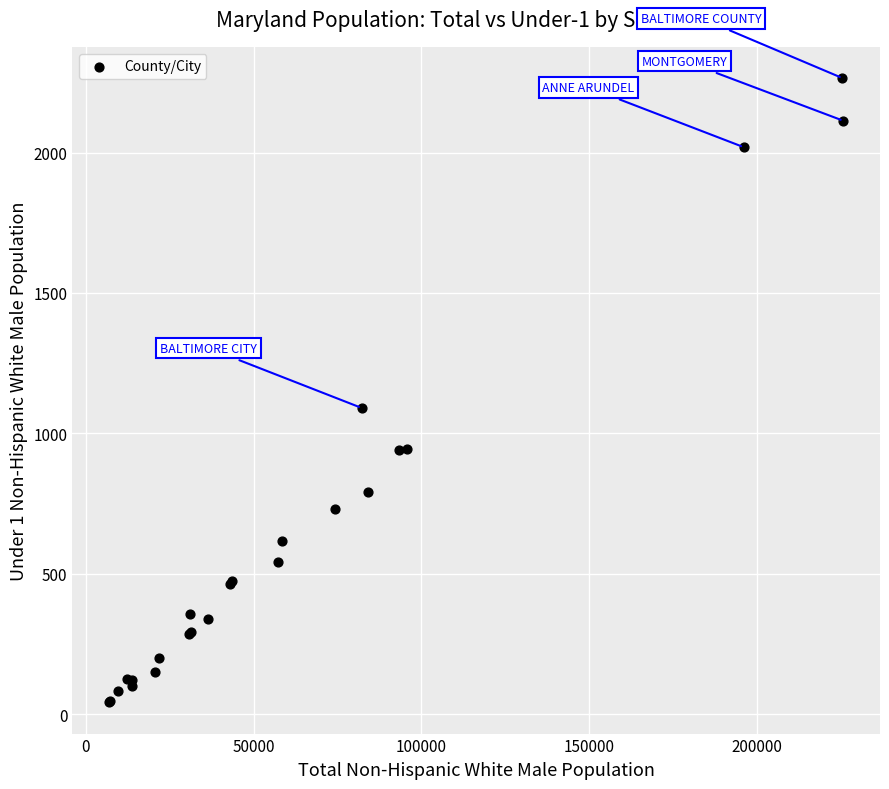

What Y value in the scatter plot is closest to 1154?

1091